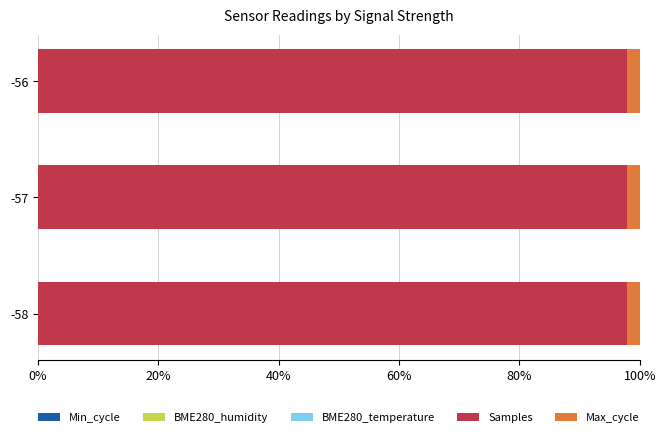

Count the number of categories in the chart.

3